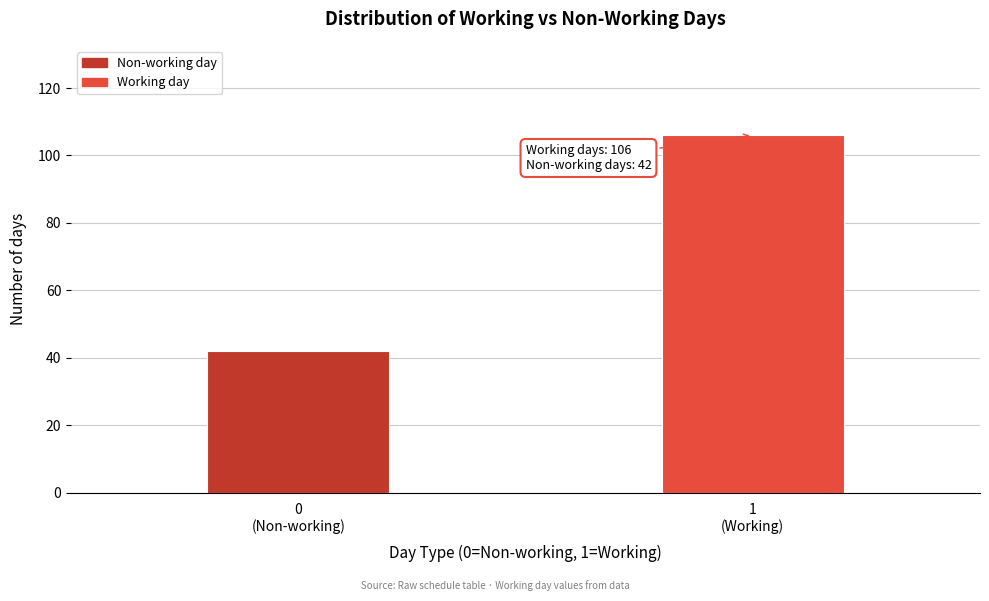

Reading left to right, transcribe all the data shown in this chart.

42	106